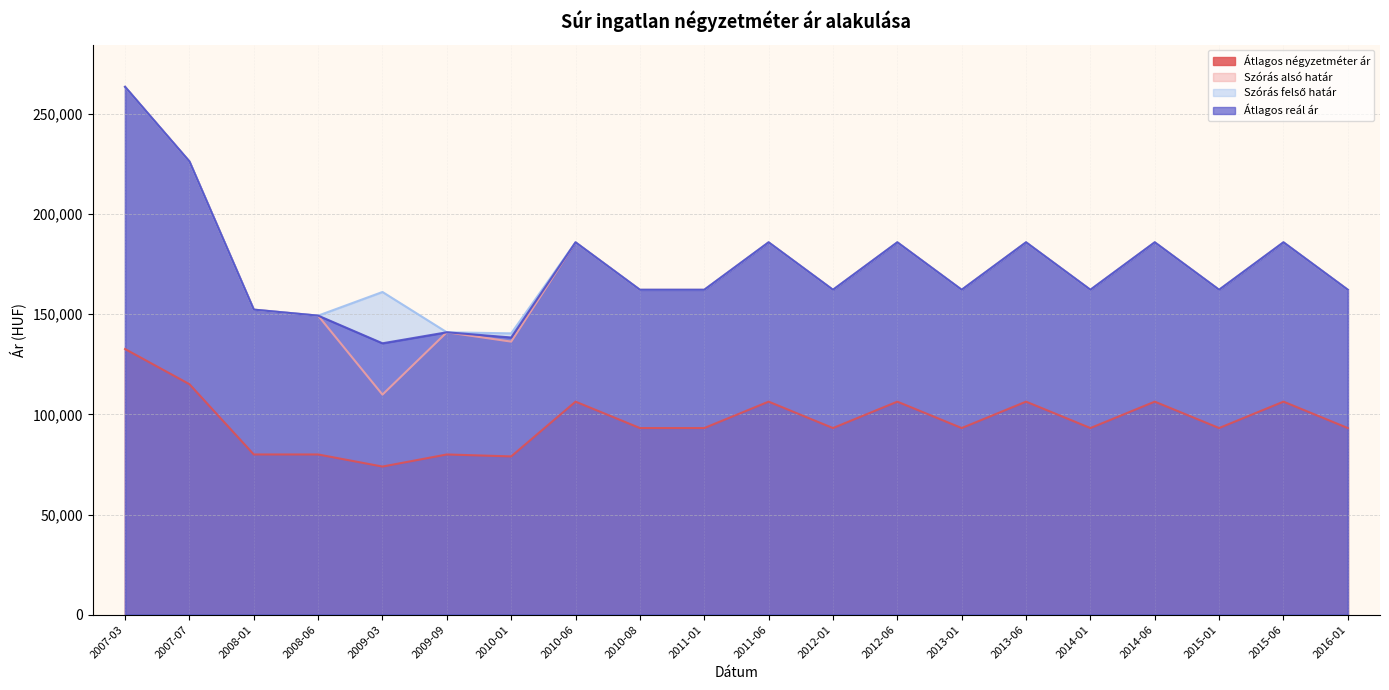

What are all the series names shown in the legend?

Átlagos négyzetméter ár, Szórás alsó határ, Szórás felső határ, Átlagos reál ár